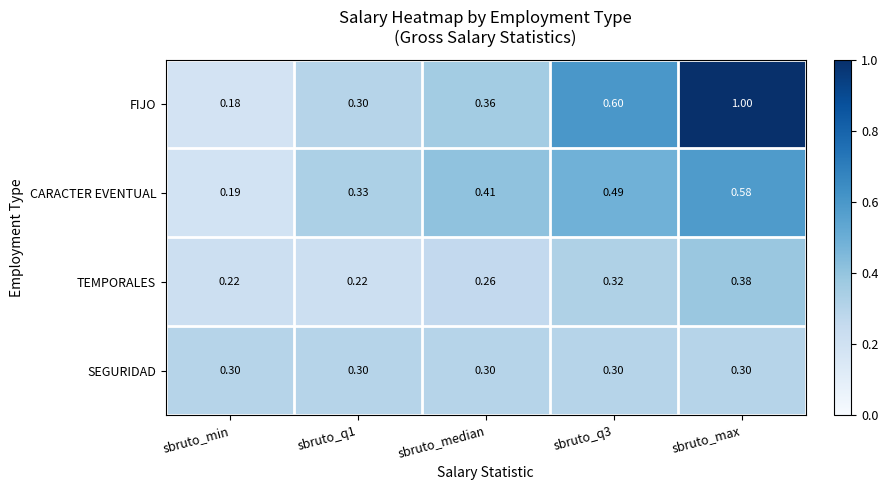

At which label does CARACTER EVENTUAL reach its peak?

sbruto_max